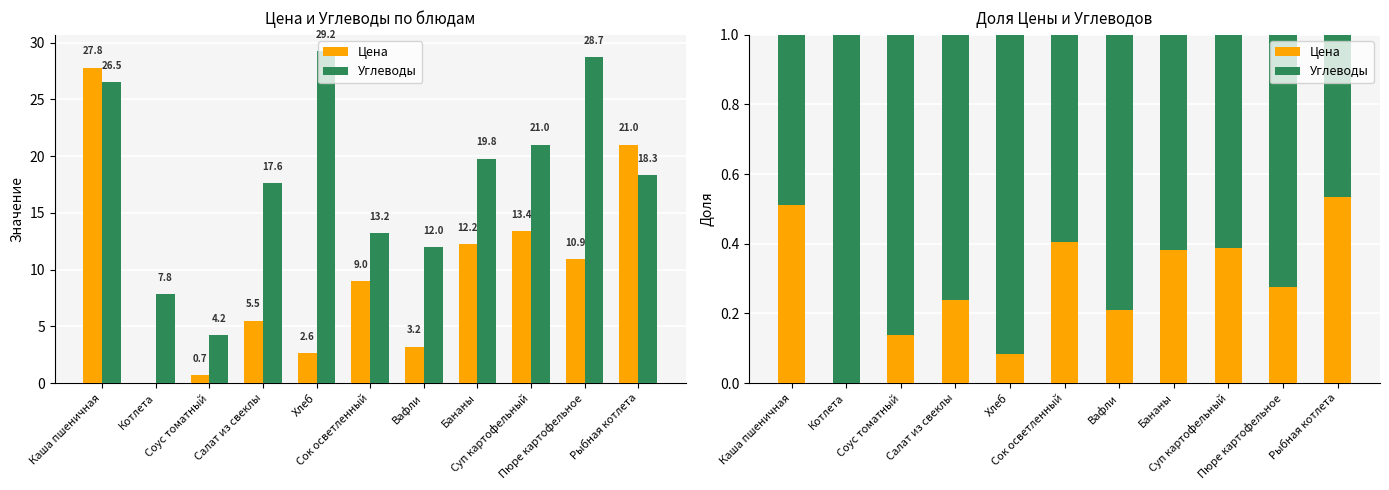

How many distinct data groups are displayed?

2